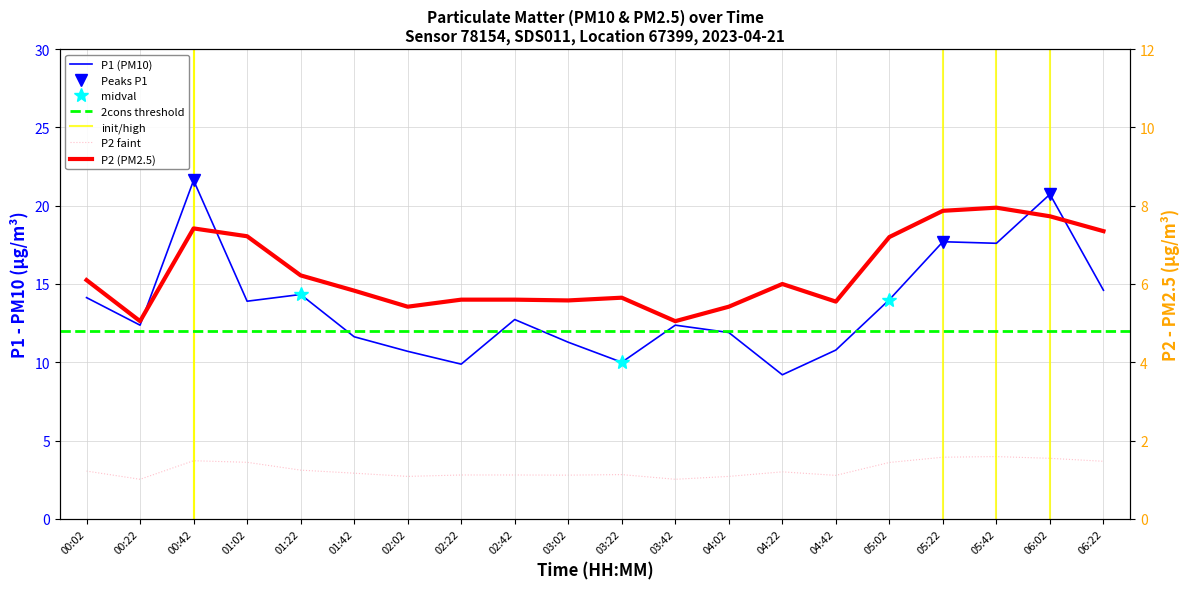

Between 02:02 and 04:02, which series saw the biggest shift?

P1